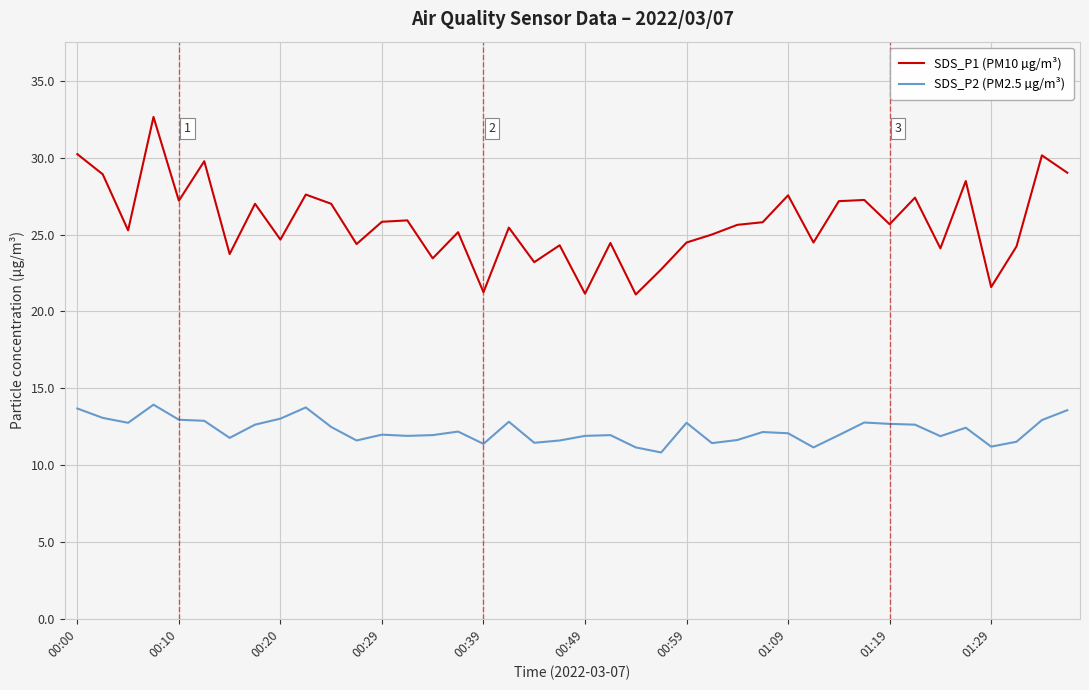

Rank the series by their maximum value, from lowest to highest.

SDS_P2 (PM2.5 µg/m³), SDS_P1 (PM10 µg/m³)